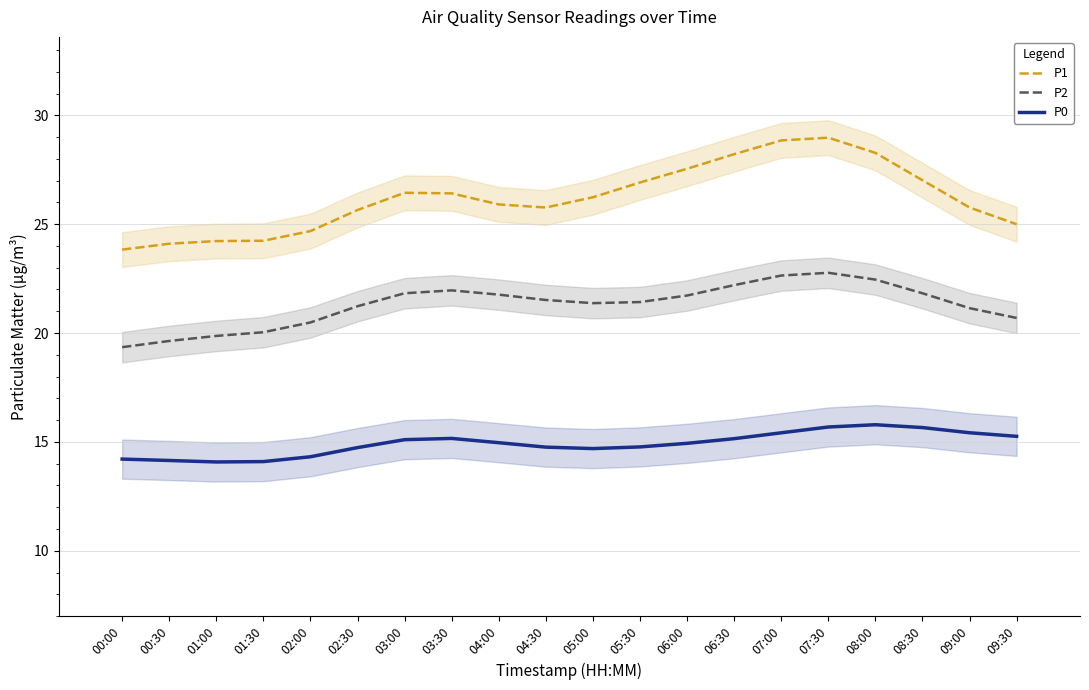

What is the difference between the P2 values at 03:30 and 08:00?

0.5